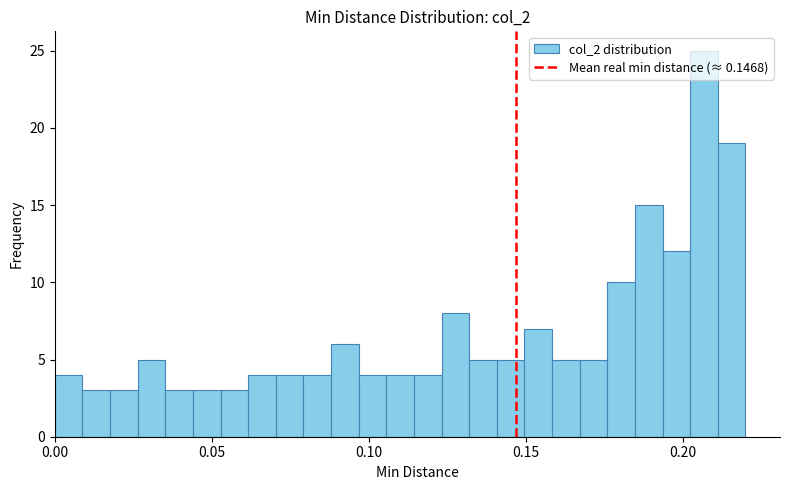

Around what value on the x-axis is the tallest bar? Give the approximate position of its centre, as read against the axis.

0.205